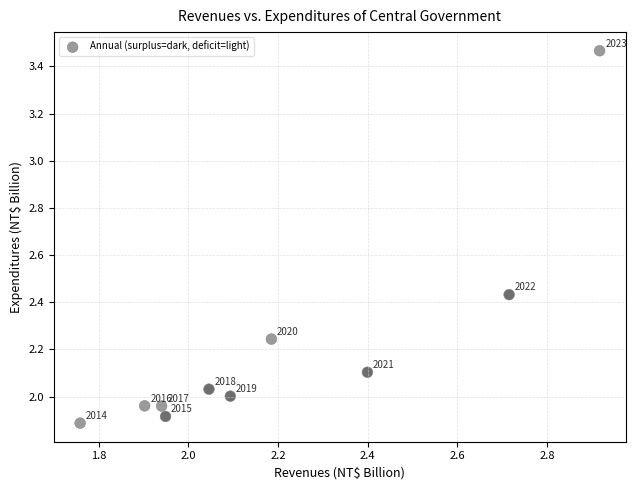

What is the range of X values (max minus min)?

1.2